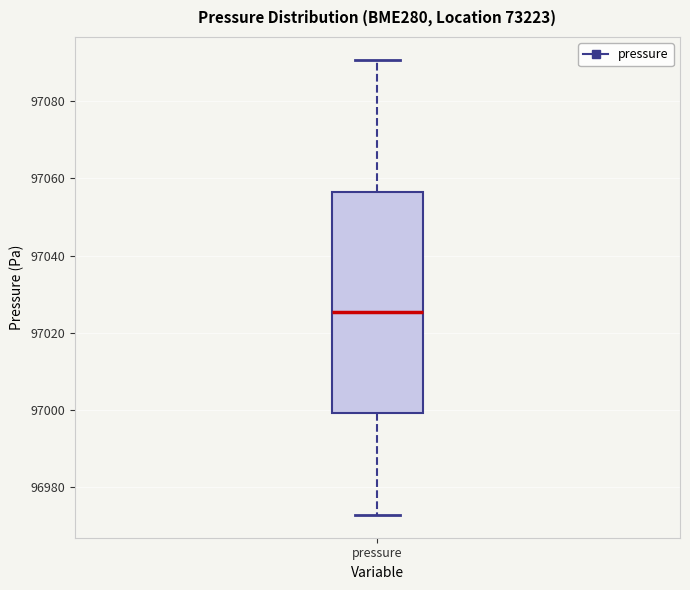

Read this box plot against the y-axis: the position of the median line, the range covered by the box, and the ends of both whiskers. The values are not printed on the chart, so give them approximately, as read against the axis.

median 97026, box 97000 to 97056, whiskers 96972 to 97090